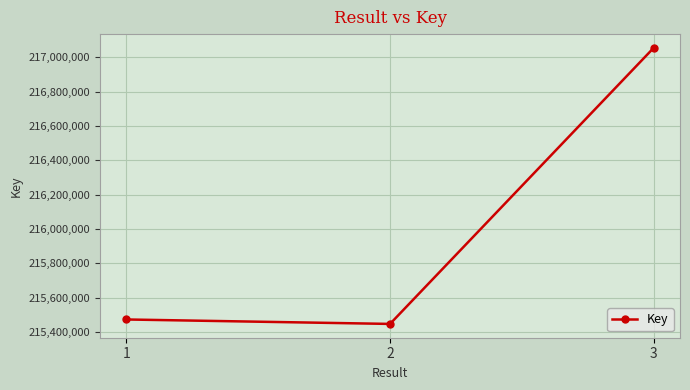

What is the sum of all values?

647976656